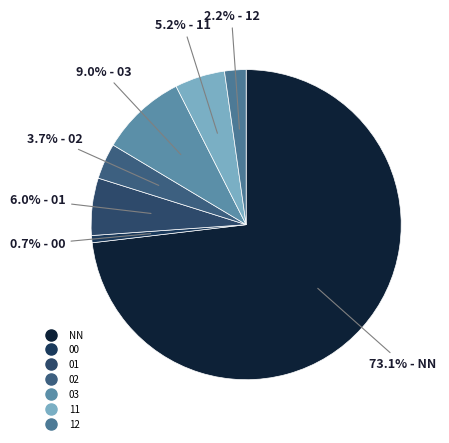

How many slices are in this pie chart?

7